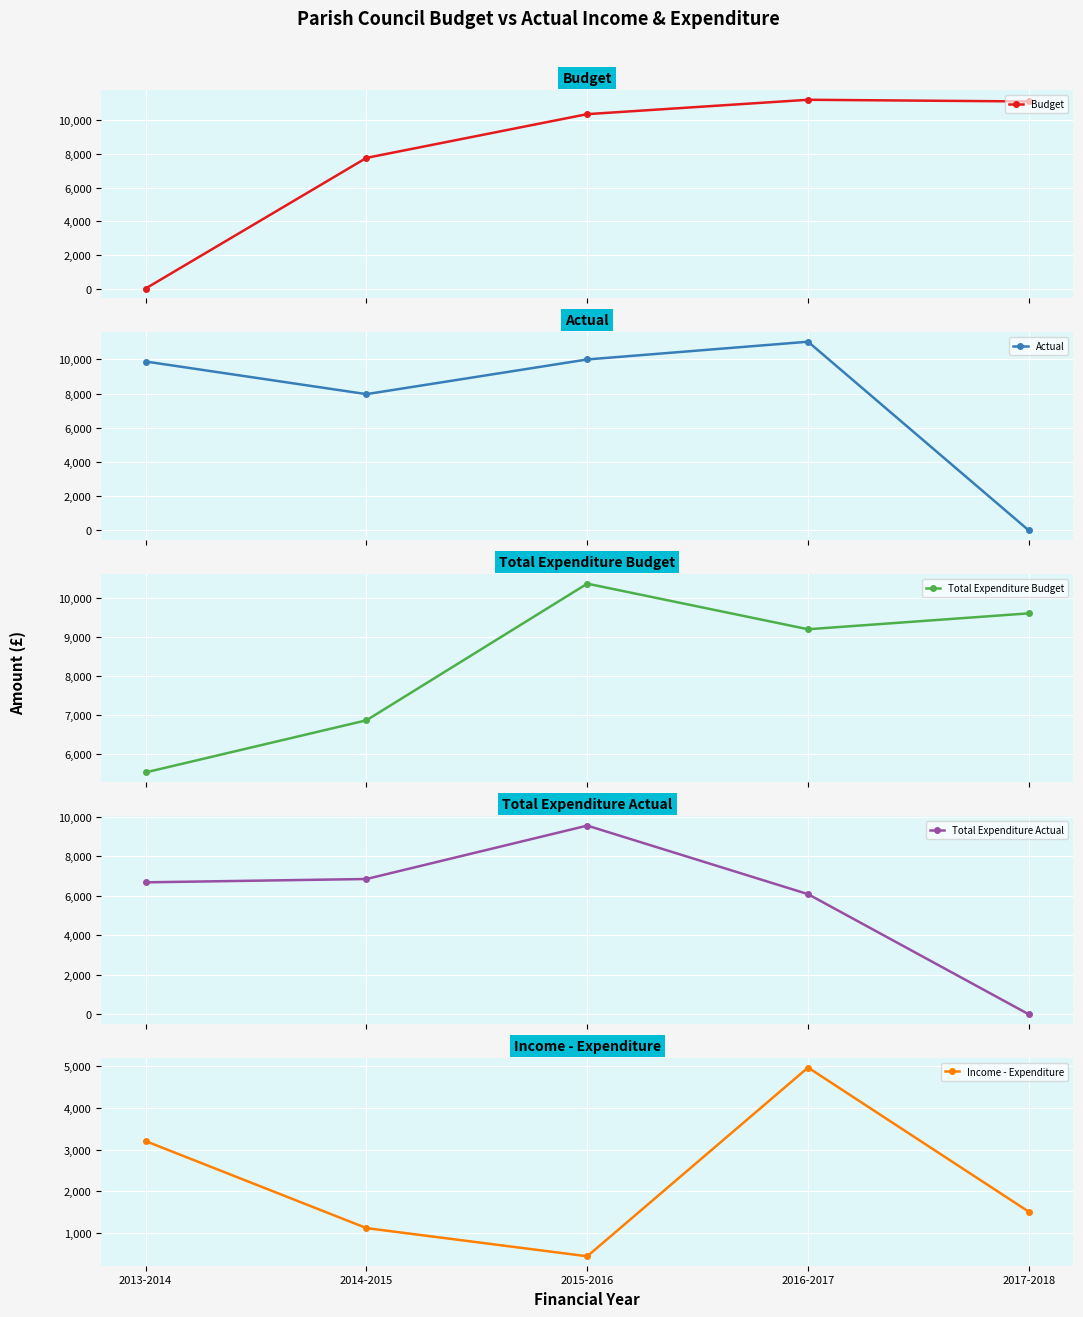

Does the chart display data point markers on the line(s)?

Yes